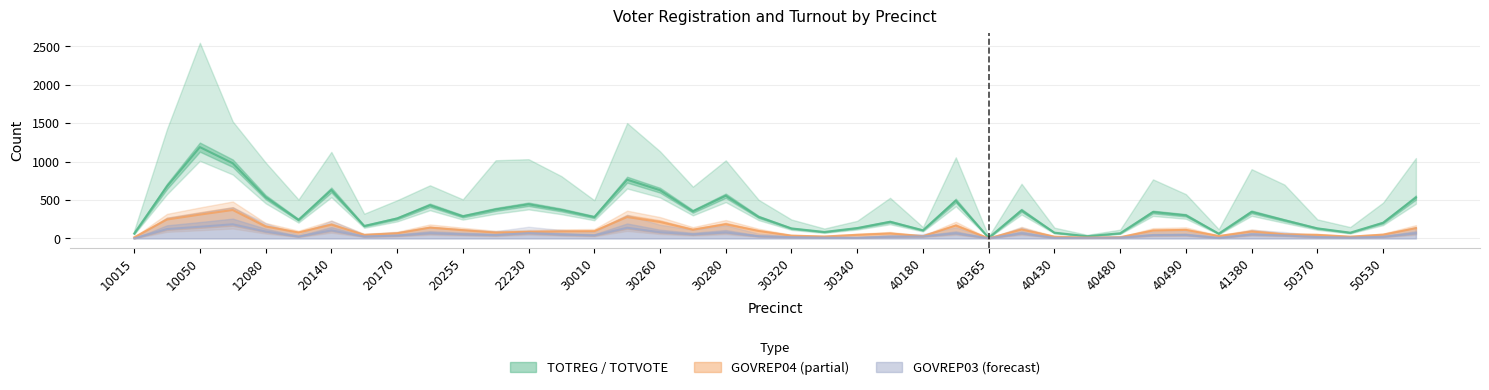

True or false: GOVREP03 and TOTVOTE cross at least once.

False